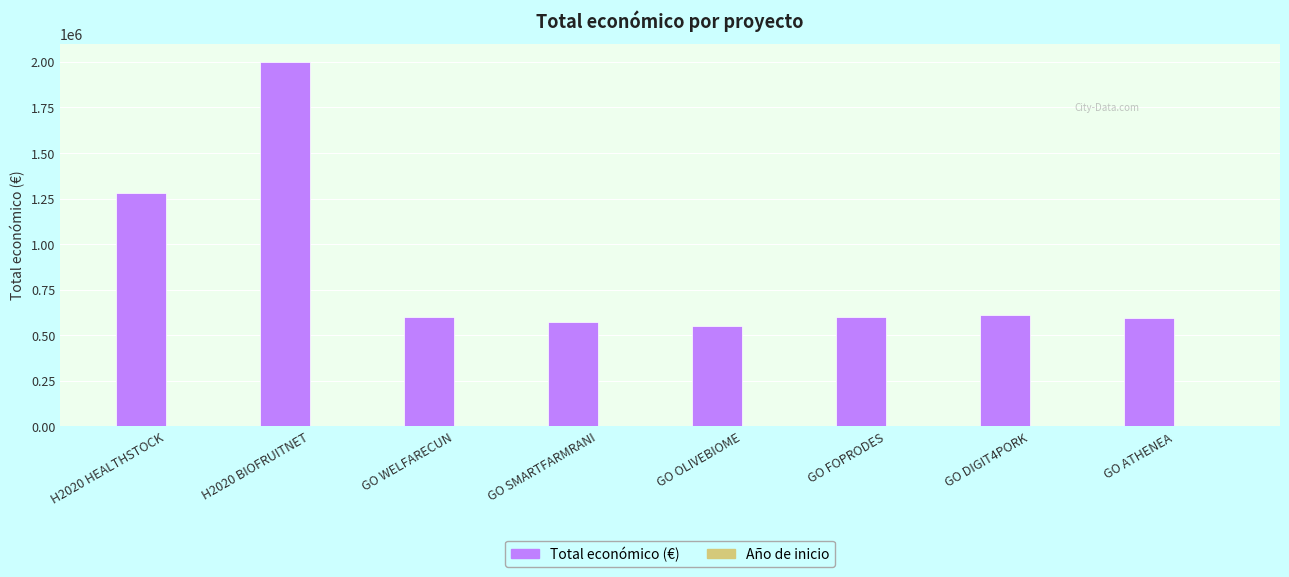

The value of Total económico (€) at GO SMARTFARMRANI is 898326. True or false?

False